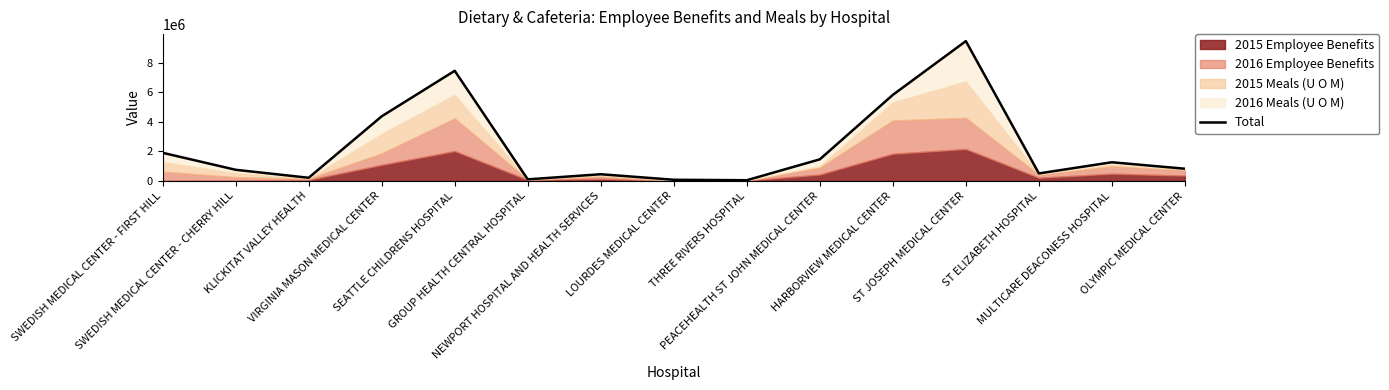

True or false: there are more than 0 points higher than both neighbors.

True